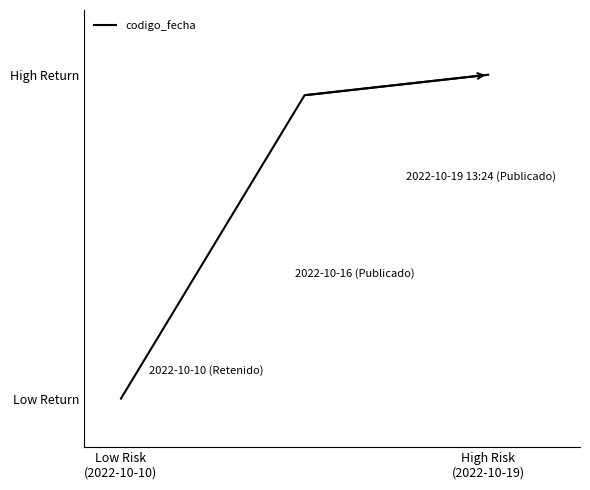

Does the chart display data point markers on the line(s)?

No